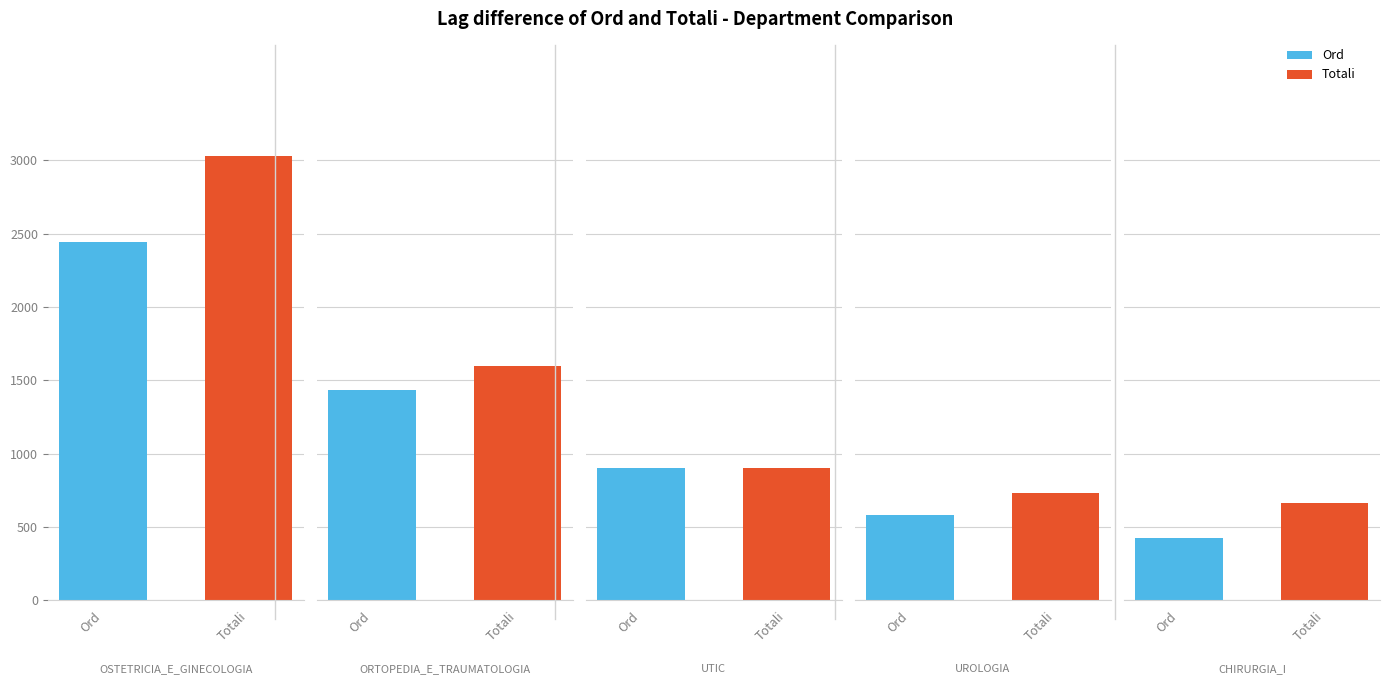

At which category does the chart reach its minimum across all series?

4